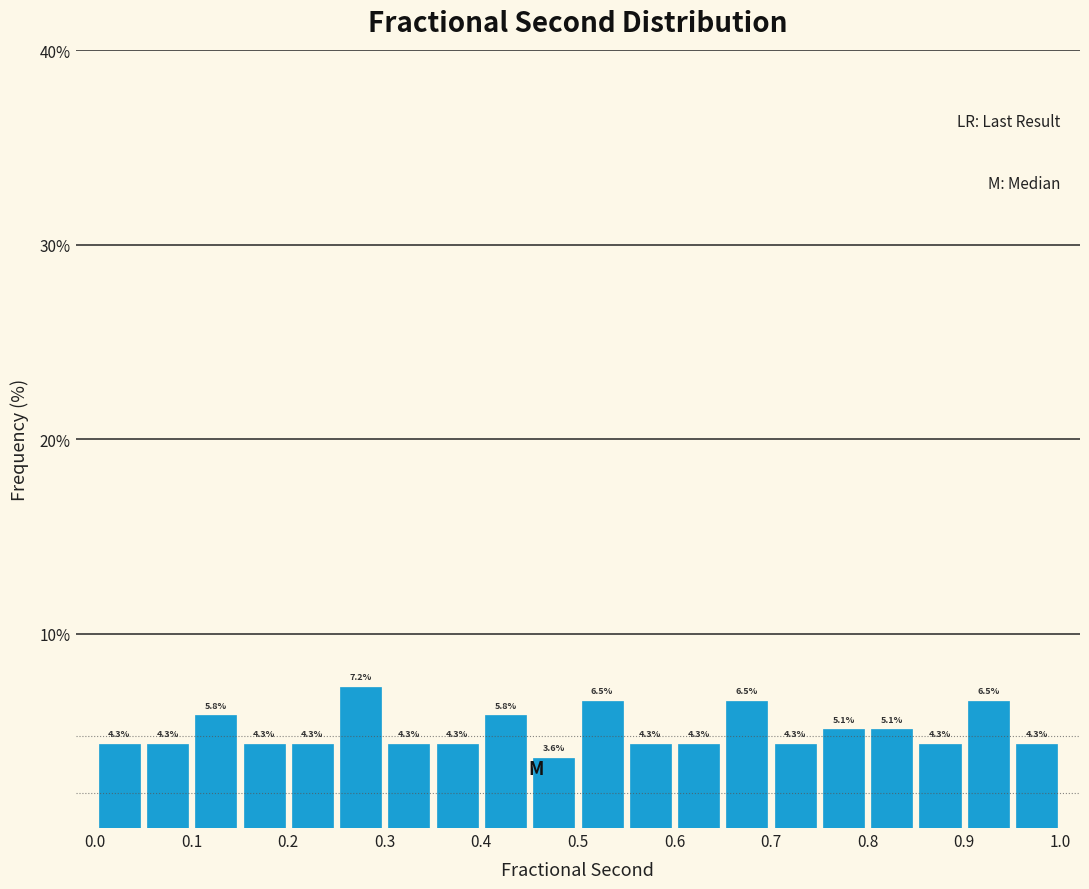

What is the height of the bar covering 0.10 to 0.15 on the x-axis?

5.8